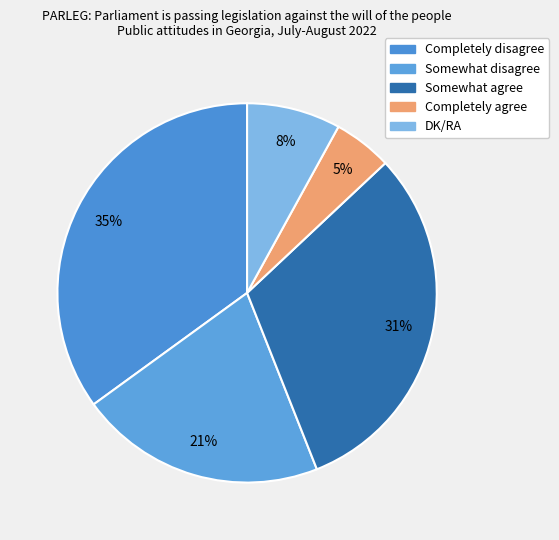

Rank the categories by value from highest to lowest.

Completely disagree, Somewhat agree, Somewhat disagree, DK/RA, Completely agree